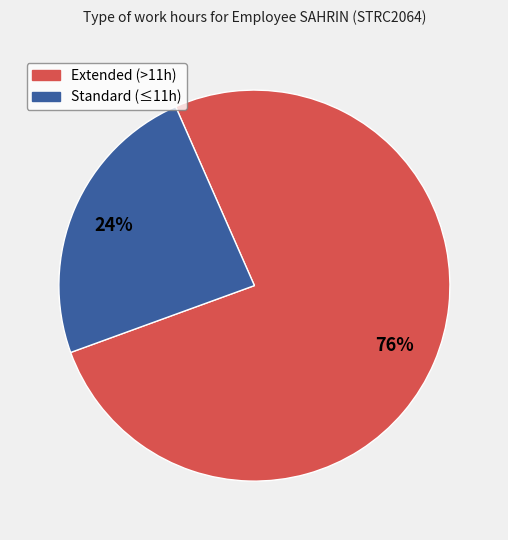

To the nearest percent, what is the average slice percentage?

50%